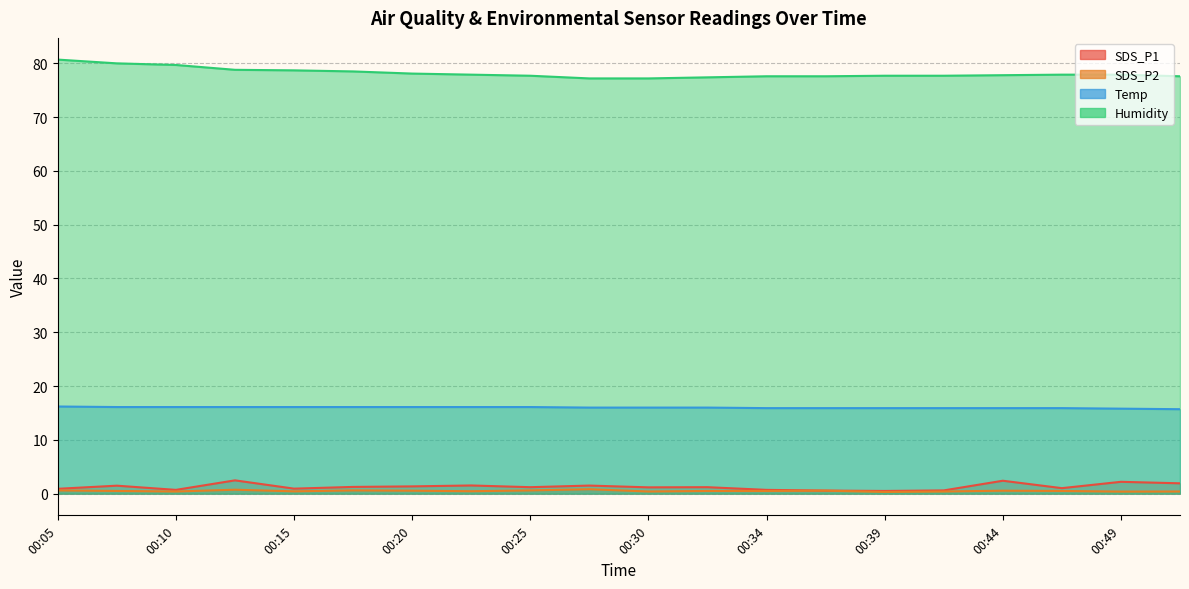

Reading left to right, list all the values displayed in this chart.

SDS_P1: 0.9	1.5	0.7	2.5	0.9	1.2	1.4	1.5	1.2	1.5	1.2	1.2	0.7	0.6	0.5	0.6	2.4	1.0	2.2	1.9
SDS_P2: 0.6	0.5	0.4	0.7	0.4	0.6	0.6	0.5	0.6	0.8	0.4	0.5	0.5	0.6	0.3	0.4	0.6	0.5	0.4	0.4
Temp: 16.2	16.1	16.1	16.1	16.1	16.1	16.1	16.1	16.1	16.0	16.0	16.0	15.9	15.9	15.9	15.9	15.9	15.9	15.8	15.7
Humidity: 80.7	80.0	79.7	78.8	78.7	78.5	78.1	77.9	77.7	77.2	77.2	77.4	77.6	77.6	77.7	77.7	77.8	77.9	77.9	77.6